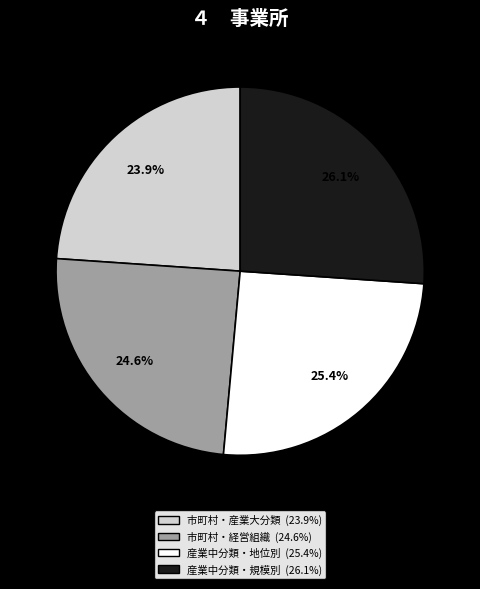

Is there any slice that represents more than half of the pie?

No